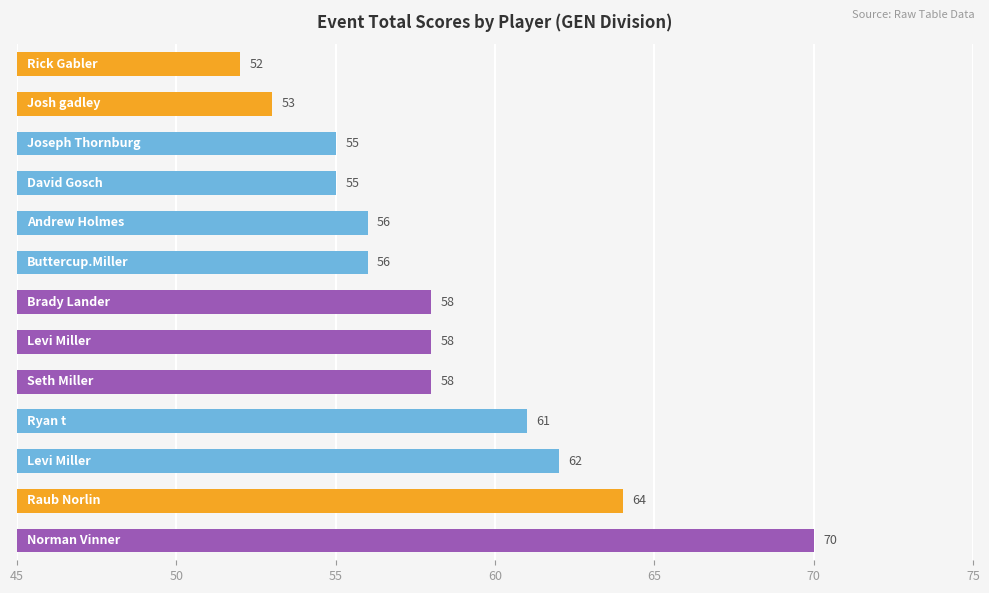

How many data points are less than 58?

6